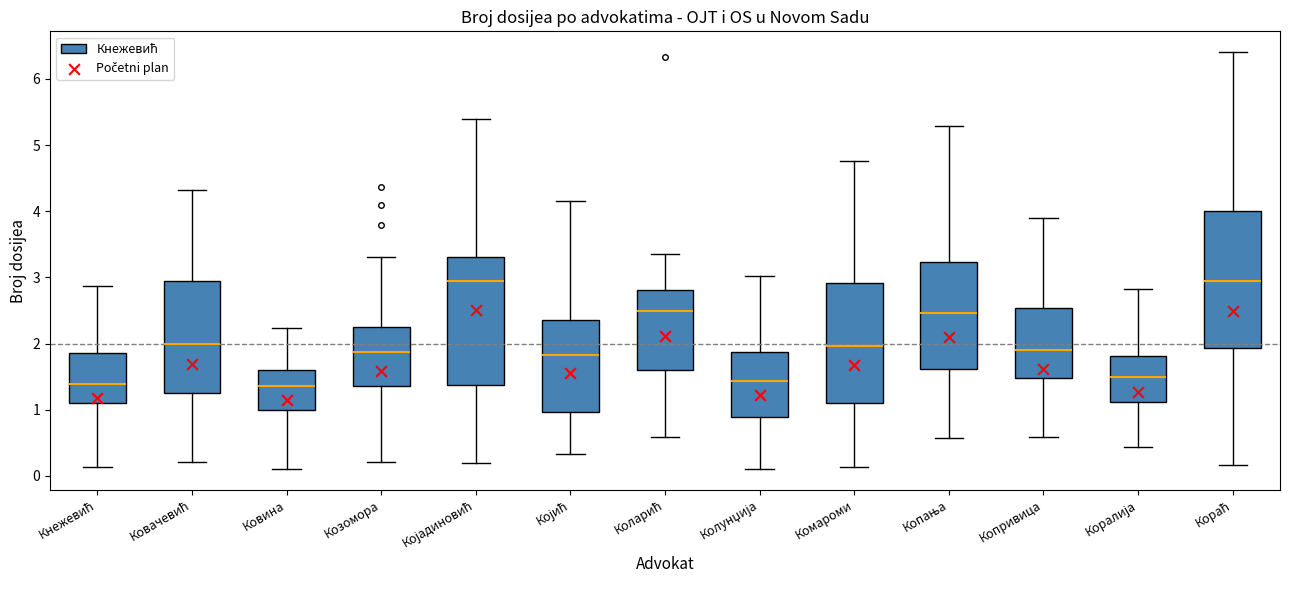

Reading left to right, transcribe this box plot: for each box, give where its median line is, the range the box spans, and where its two whiskers end, as read against the y-axis. The values are not printed on the chart, so give them approximately, as read against the axis.

Кнежевић: median 1.4, box 1.1 to 1.9, whiskers 0.1 to 2.9
Ковачевић: median 2.0, box 1.2 to 2.9, whiskers 0.2 to 4.3
Ковина: median 1.4, box 1.0 to 1.6, whiskers 0.1 to 2.2
Козомора: median 1.9, box 1.4 to 2.3, whiskers 0.2 to 3.3
Којадиновић: median 2.9, box 1.4 to 3.3, whiskers 0.2 to 5.4
Којић: median 1.8, box 1.0 to 2.4, whiskers 0.3 to 4.1
Коларић: median 2.5, box 1.6 to 2.8, whiskers 0.6 to 3.3
Колунџија: median 1.4, box 0.9 to 1.9, whiskers 0.1 to 3.0
Комароми: median 2.0, box 1.1 to 2.9, whiskers 0.1 to 4.8
Копања: median 2.5, box 1.6 to 3.2, whiskers 0.6 to 5.3
Копривица: median 1.9, box 1.5 to 2.5, whiskers 0.6 to 3.9
Коралија: median 1.5, box 1.1 to 1.8, whiskers 0.4 to 2.8
Кораћ: median 2.9, box 1.9 to 4.0, whiskers 0.2 to 6.4